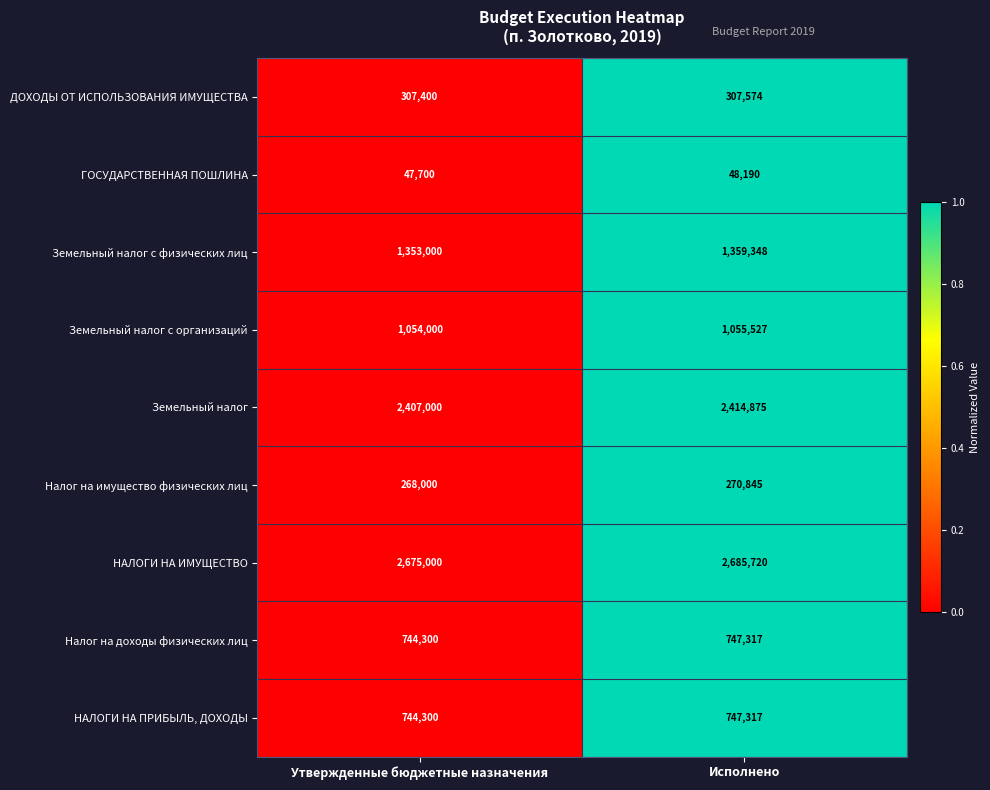

At which label does Налог на имущество физических лиц reach its peak?

Исполнено